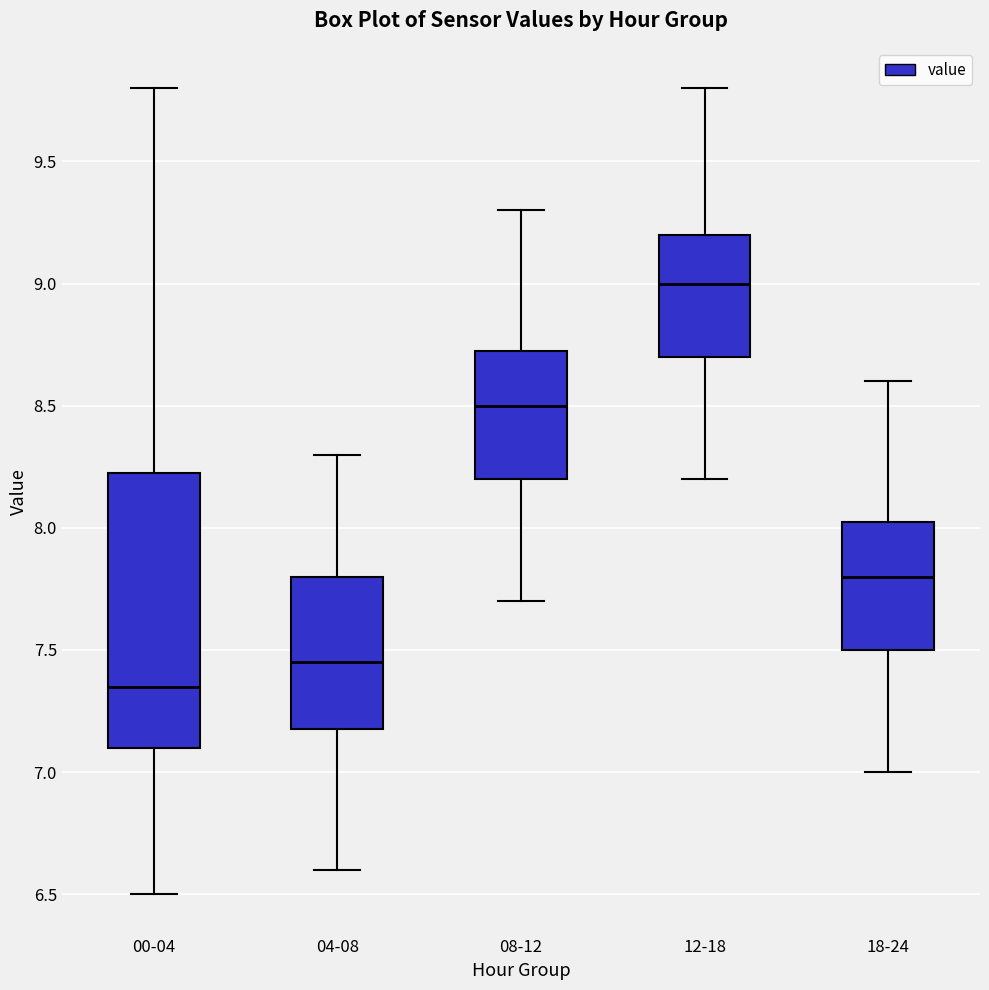

Which box has the lowest median line?

00-04